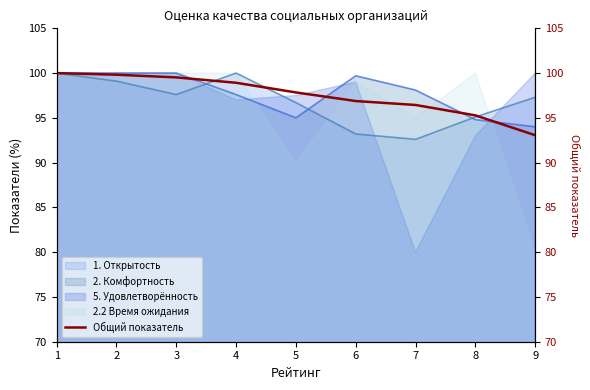

At which label does 2.2 Время ожидания reach its minimum?

9